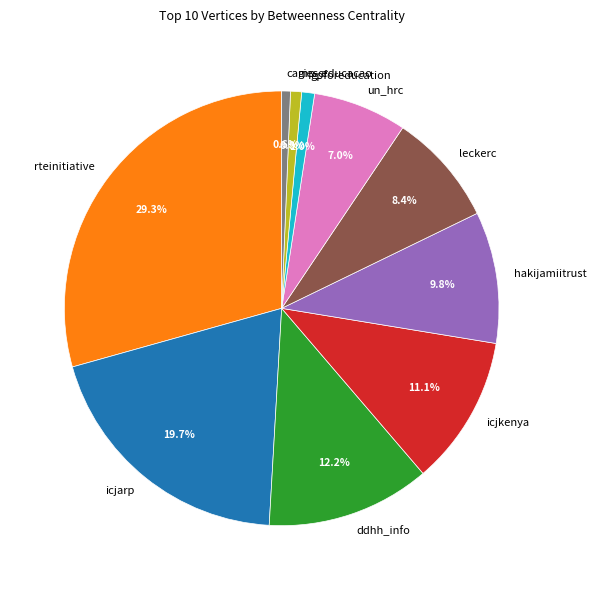

To the nearest percent, what percentage of the pie is ddhh_info?

12%